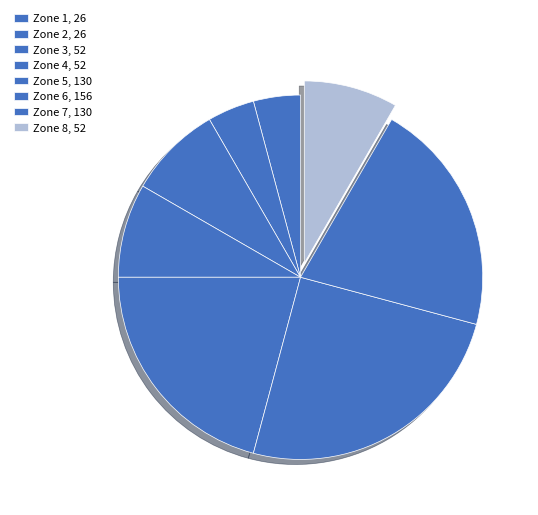

Count the number of slices in the pie.

8